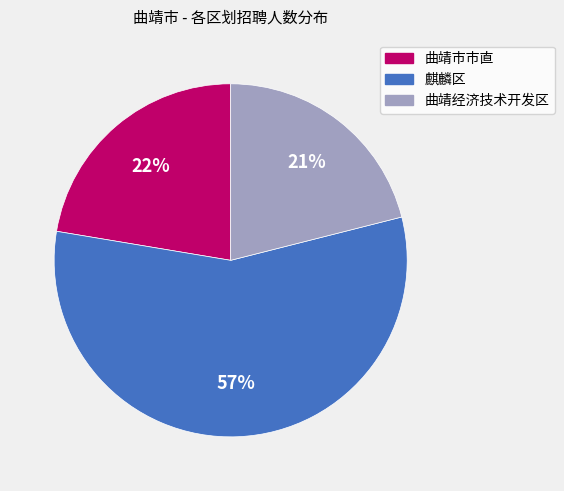

To the nearest percent, what percentage of the pie is 曲靖市市直?

22%